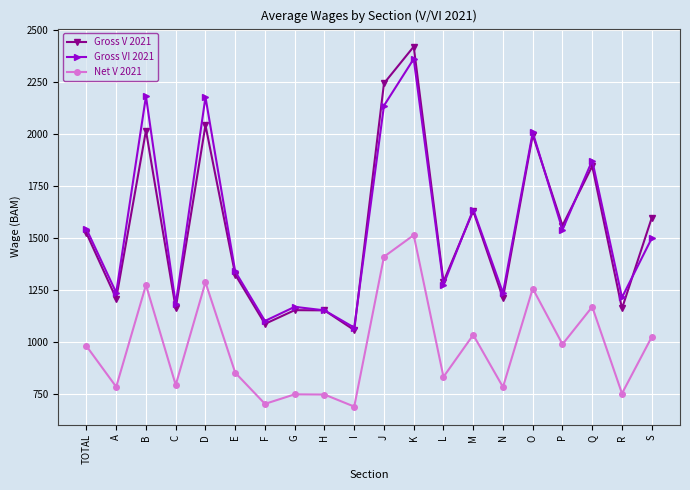

True or false: Gross V 2021 has a value of 2947 at B.

False